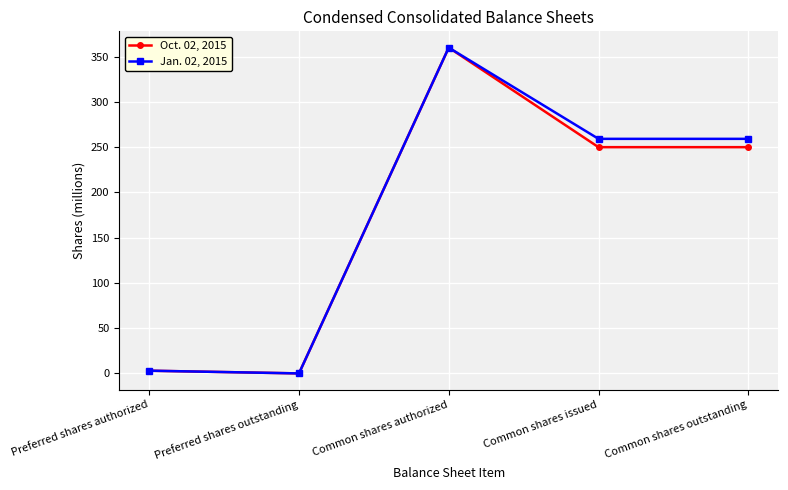

True or false: Oct. 02, 2015 has more than 0 interior local peaks.

True